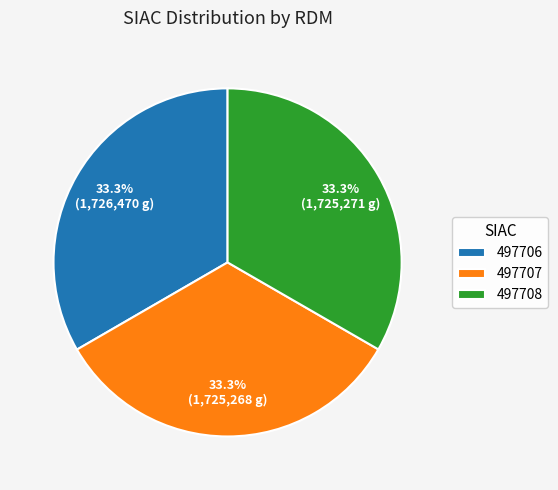

To the nearest percent, what portion does 497706 represent?

33%